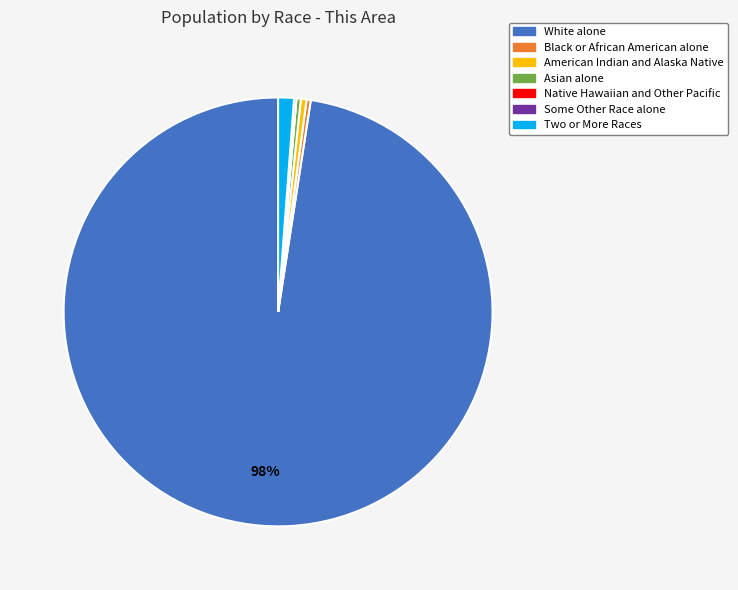

Which has a higher value, Asian alone or White alone?

White alone